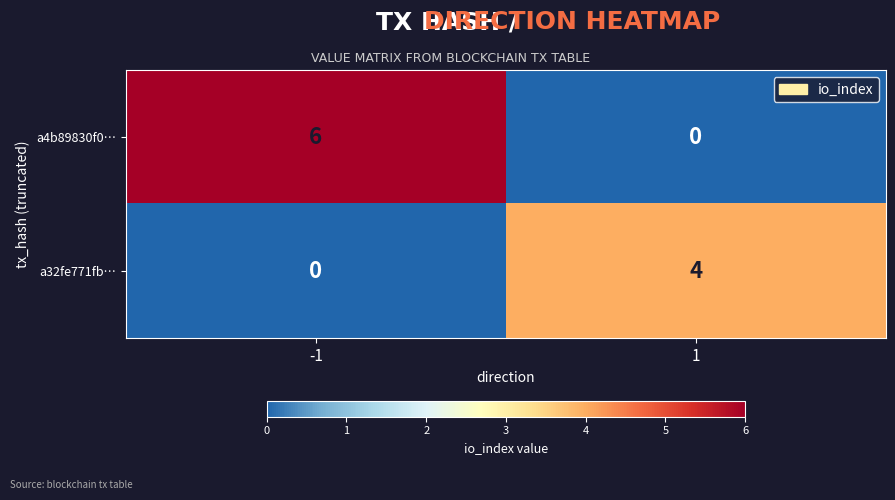

Rank the series by their maximum value, from lowest to highest.

a32fe771fb…, a4b89830f0…